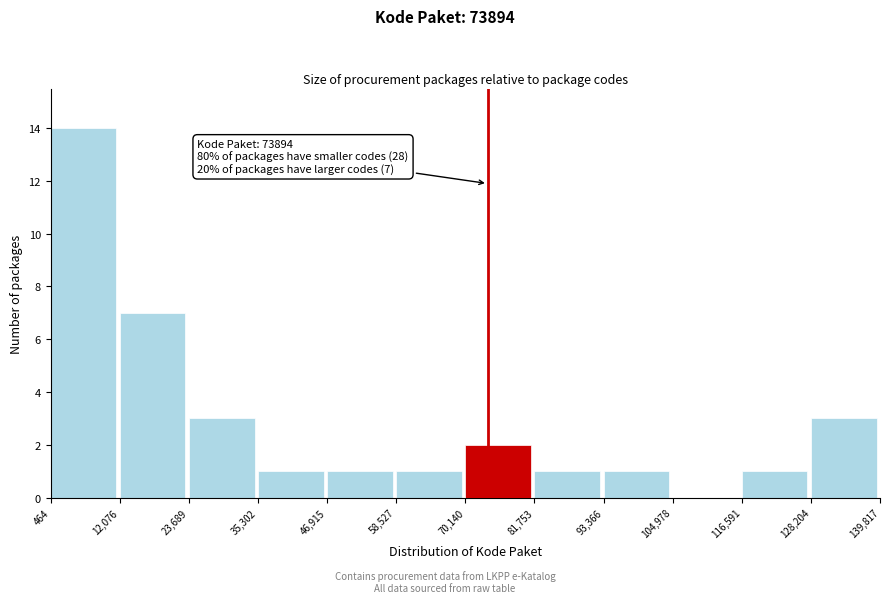

Which range on the x-axis has the tallest bar?

464 to 12,076